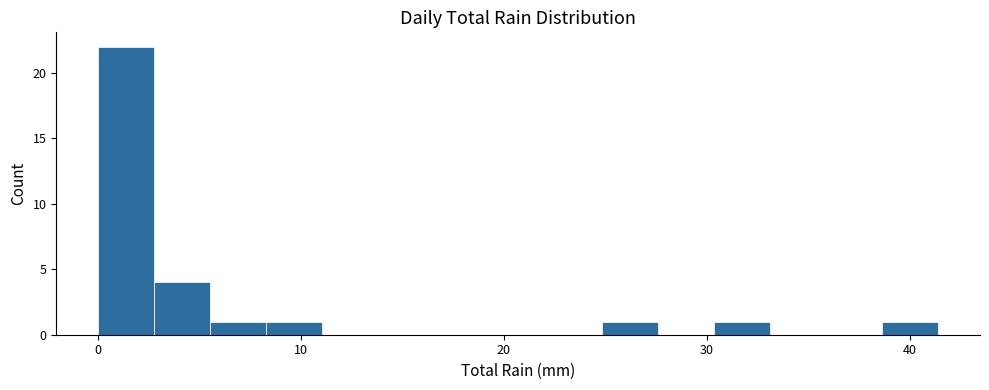

Around what value on the x-axis is the tallest bar? Give the approximate position of its centre, as read against the axis.

1